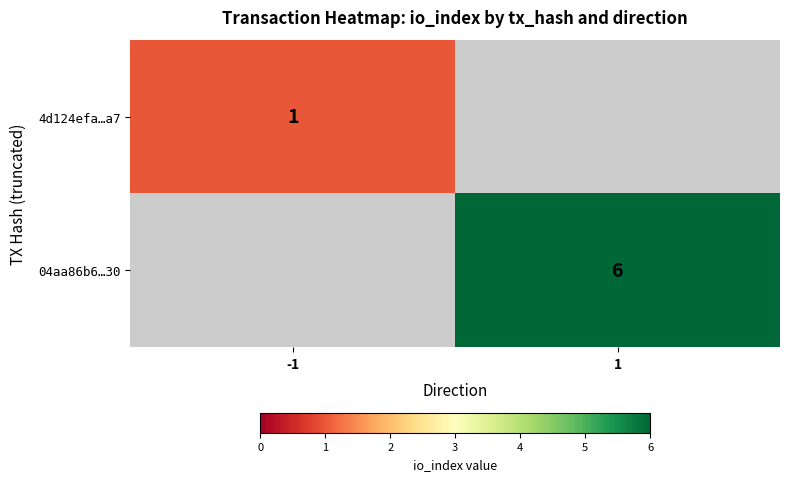

The 4d124efa…a7 series shows 1 at -1. True or false?

True